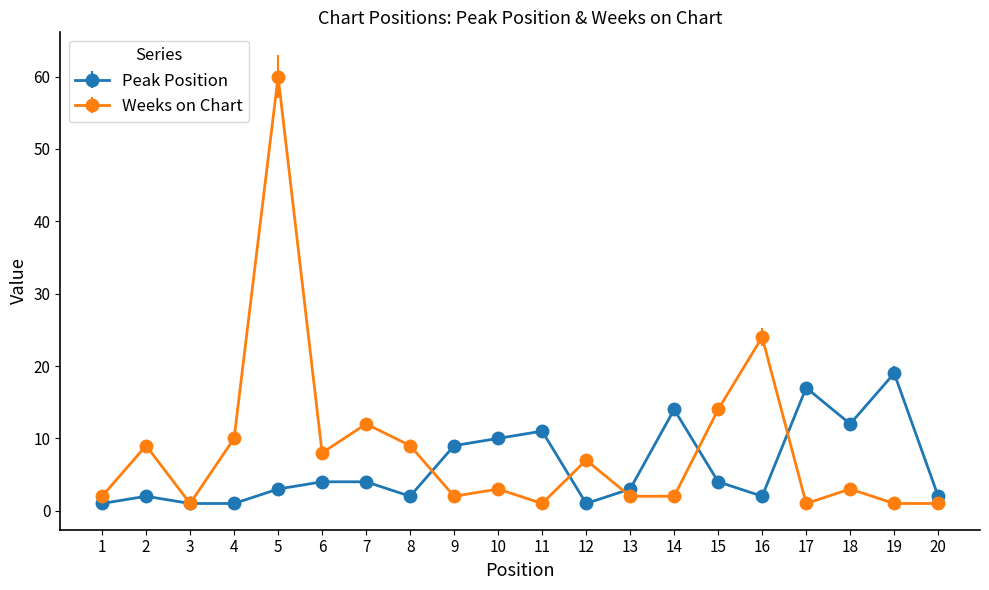

How many lines are shown in the chart?

2